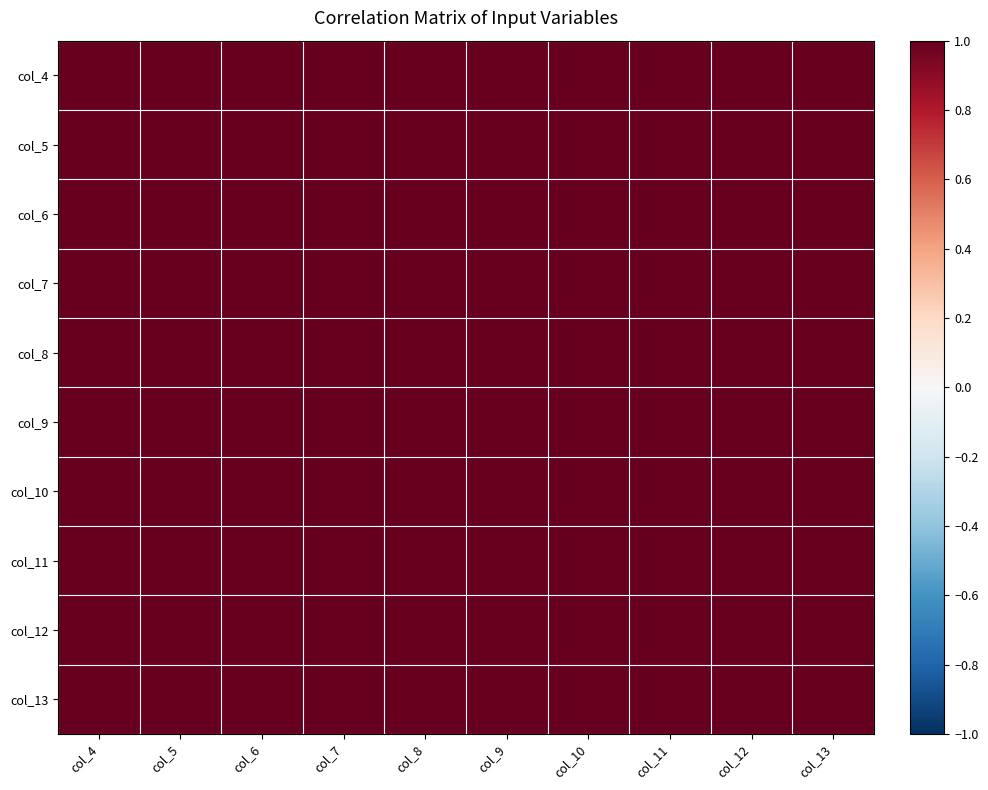

At how many categories does at least one series exceed 0?

10